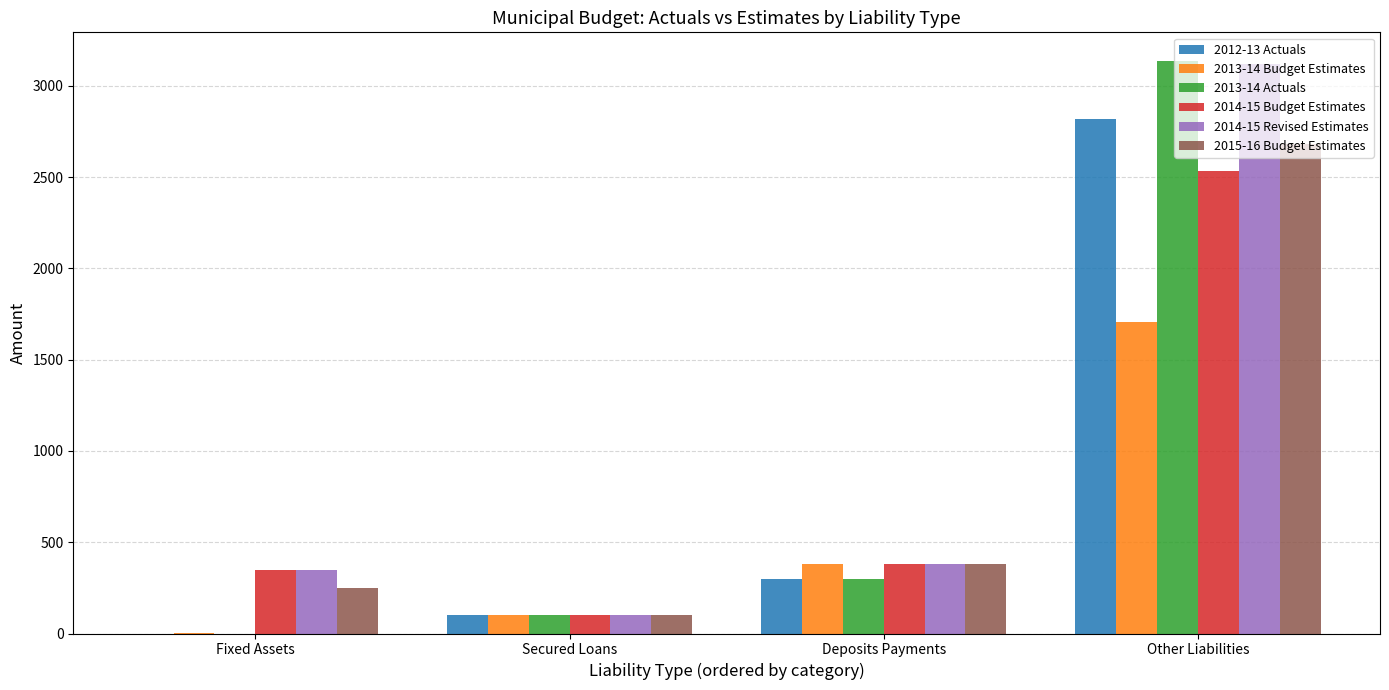

Is the value of 2013-14 Budget Estimates at Secured Loans greater than the value of 2015-16 Budget Estimates at Fixed Assets?

No